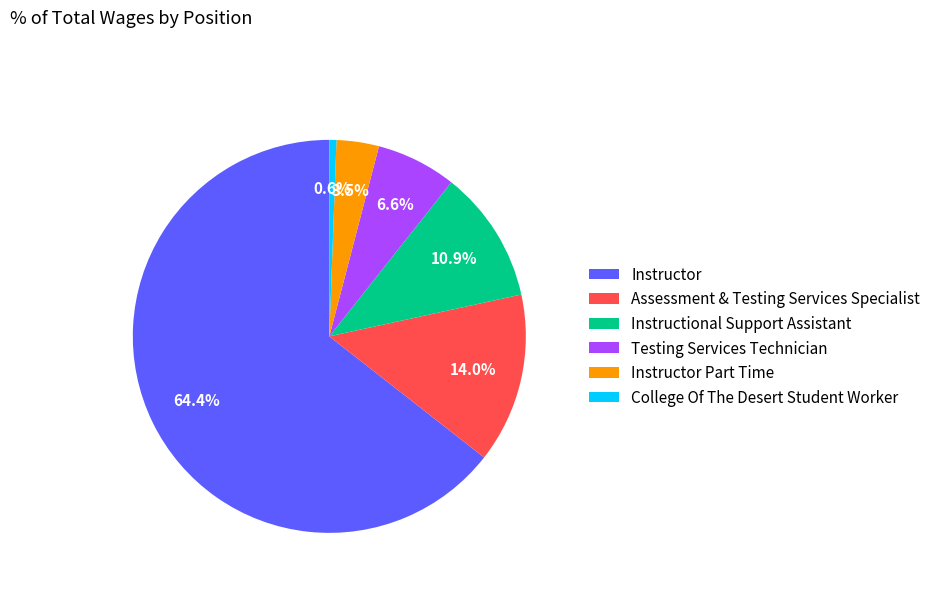

Is there any slice that represents more than half of the pie?

Yes